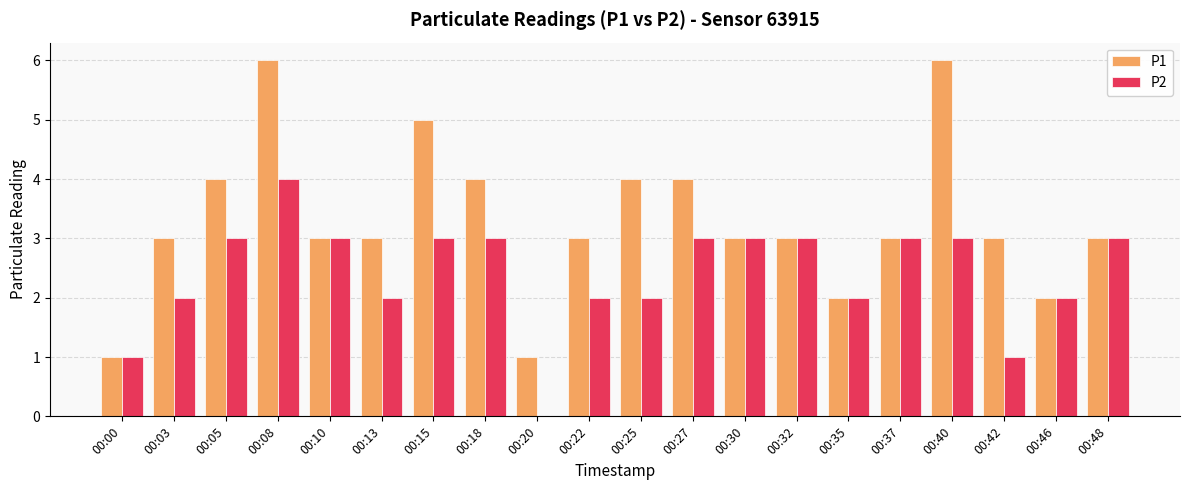

Which series has the largest total across all categories?

P1